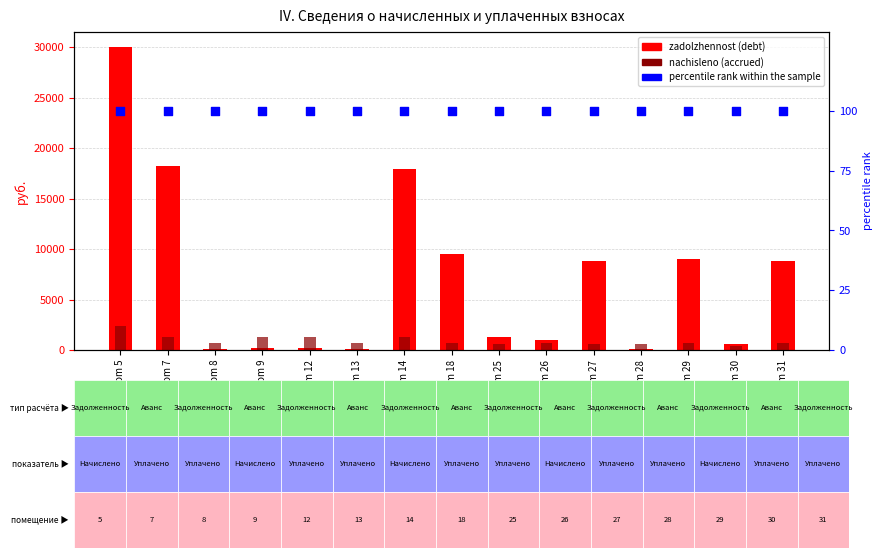

Which series has the largest total across all categories?

zadolzhennost (debt)